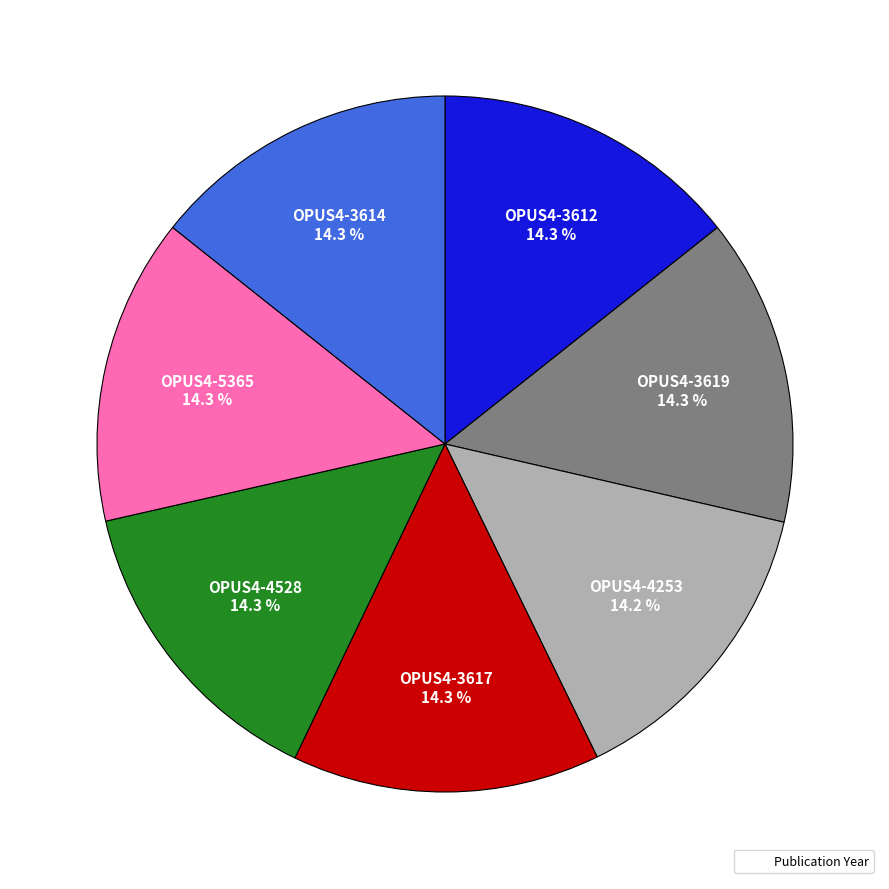

Is there any slice that represents more than half of the pie?

No